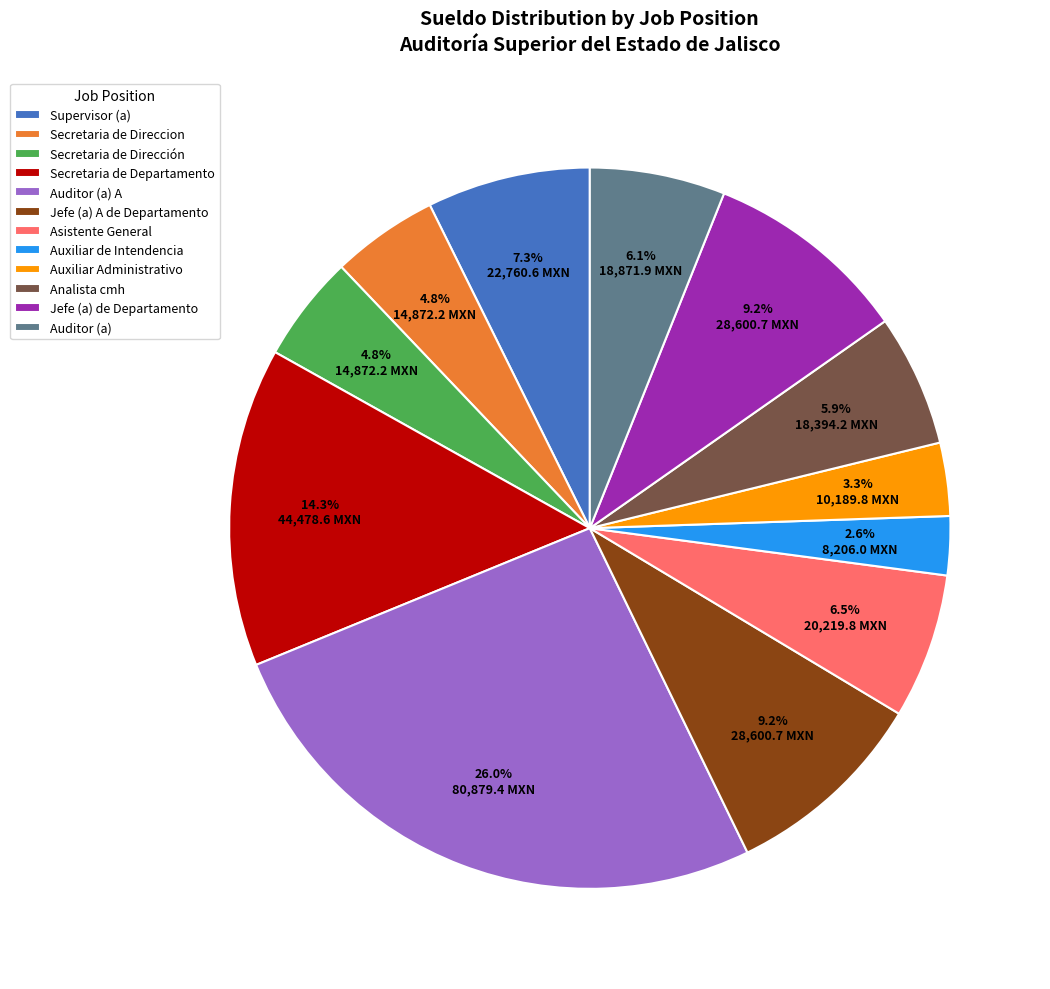

How many slices are in this pie chart?

12